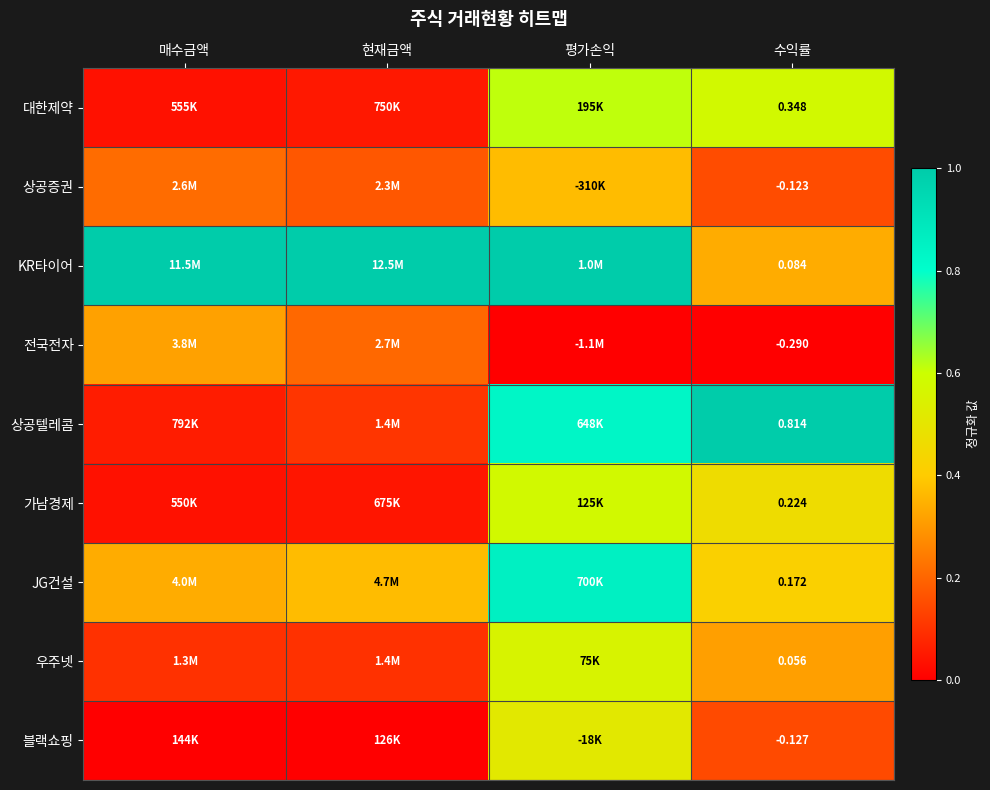

Rank the series at 수익률 from highest to lowest value.

상공텔레콤, 대한제약, 가남경제, JG건설, KR타이어, 우주넷, 상공증권, 블랙쇼핑, 전국전자